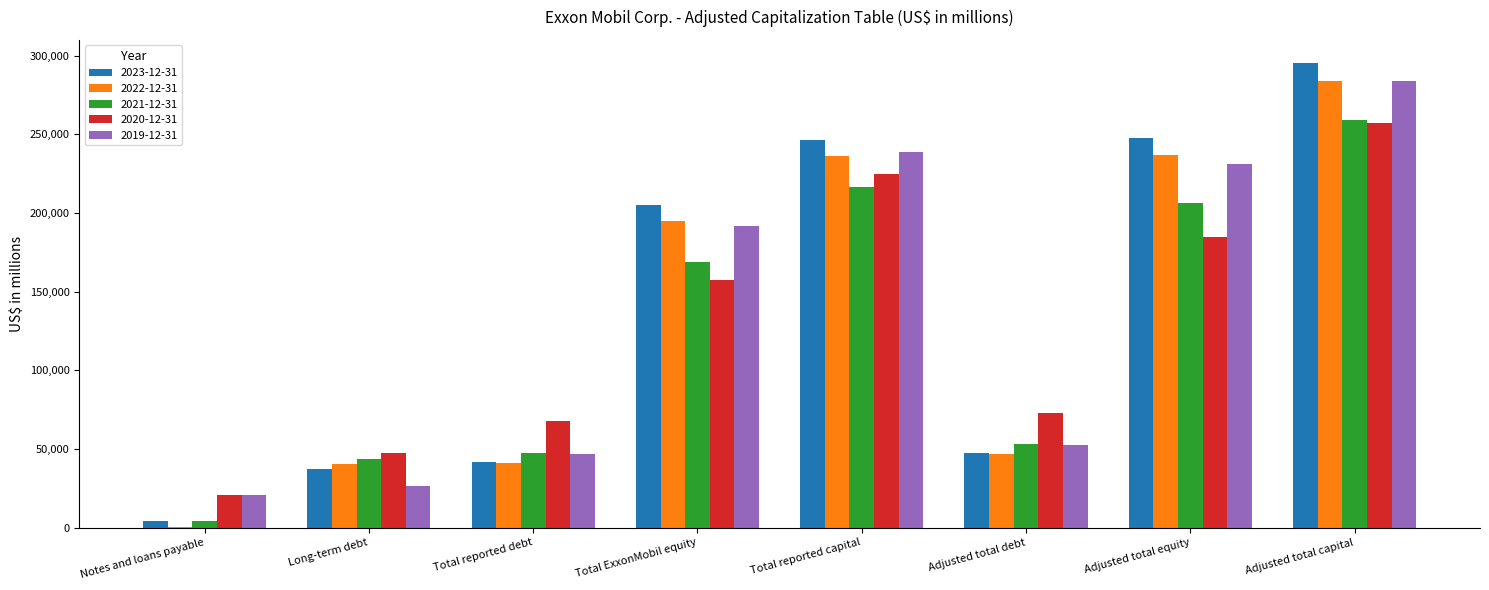

Which category has the highest value in the 2021-12-31 series?

Adjusted total capital